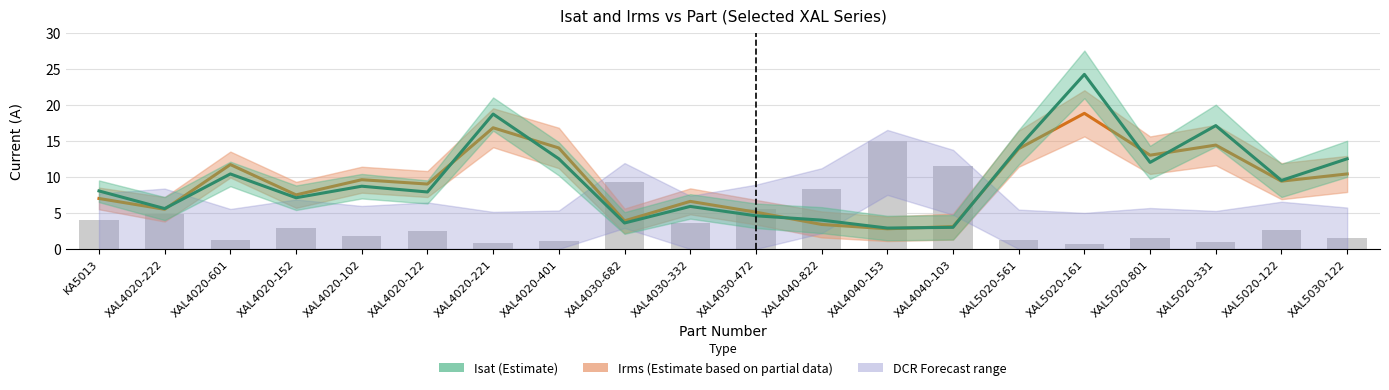

At which label does Isat (Estimate) reach its minimum?

XAL4040-153